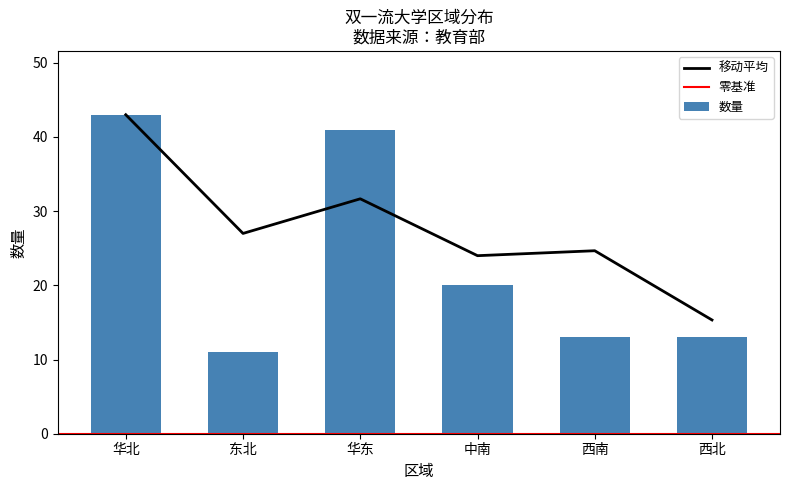

Where does the data first go above 20?

华北